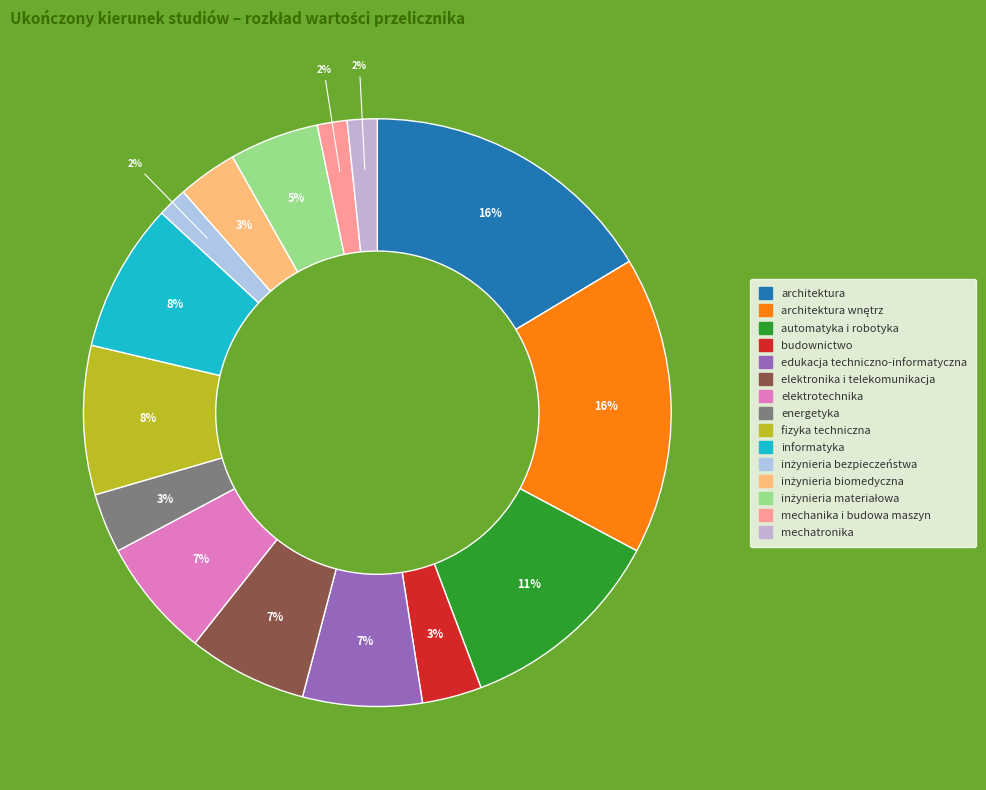

Count the number of slices in the pie.

15